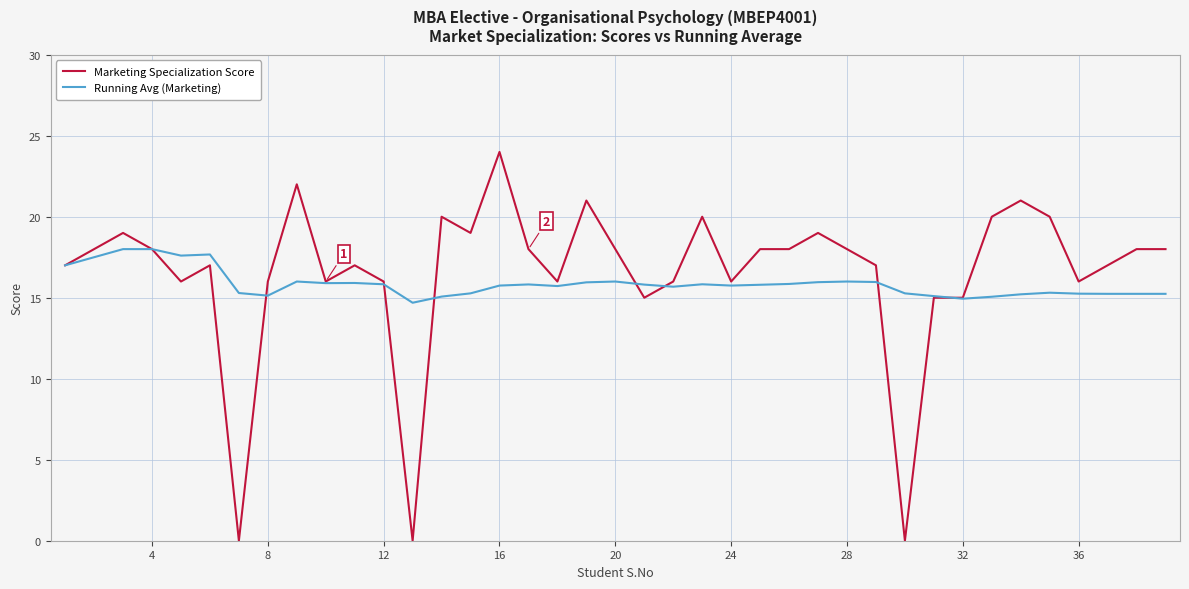

How many distinct data groups are displayed?

2